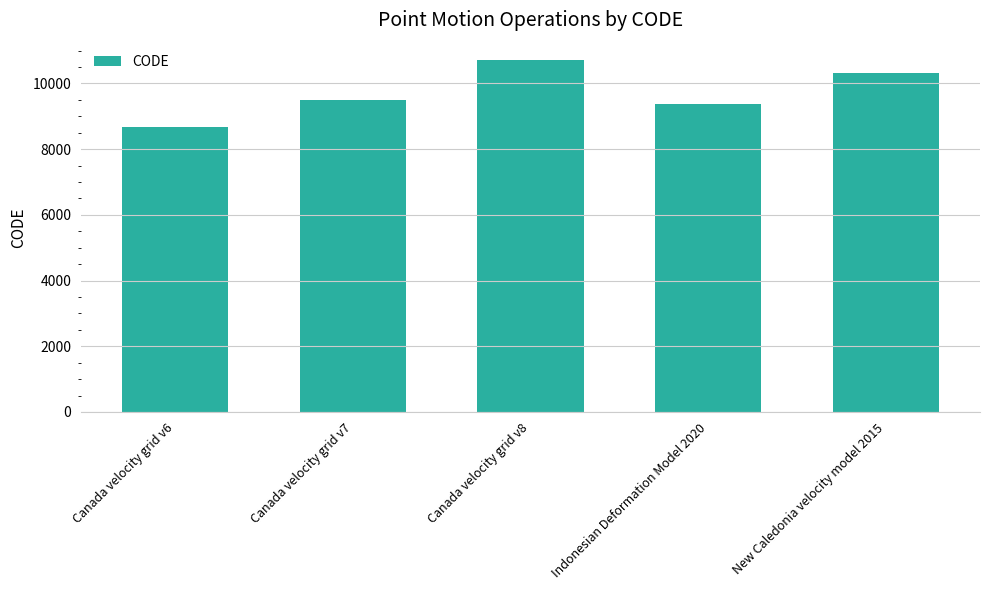

What is the change in value from Canada velocity grid v8 to Indonesian Deformation Model 2020?

-1332